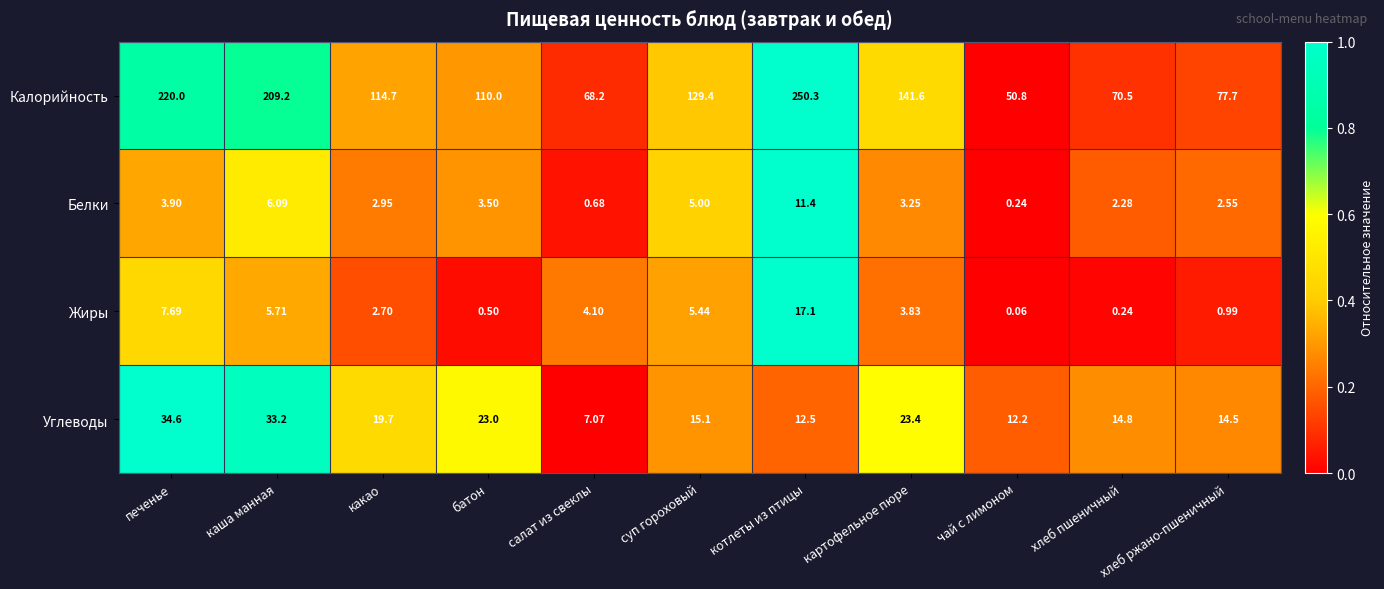

How many series are shown in this chart?

4